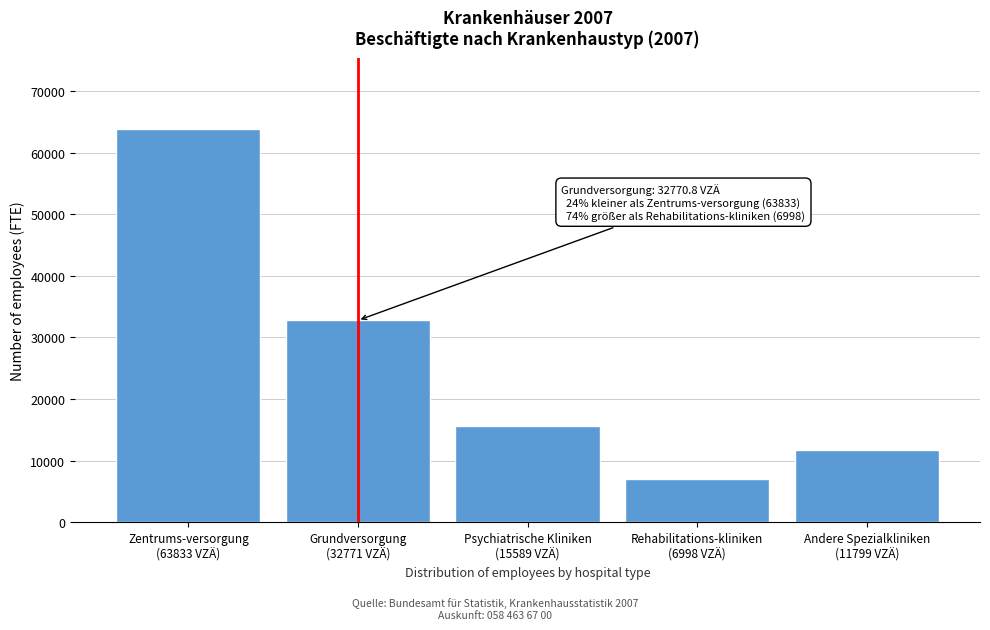

Reading right to left, what are all the values shown in this chart?

11799.0	6998.3	15588.8	32770.8	63833.3